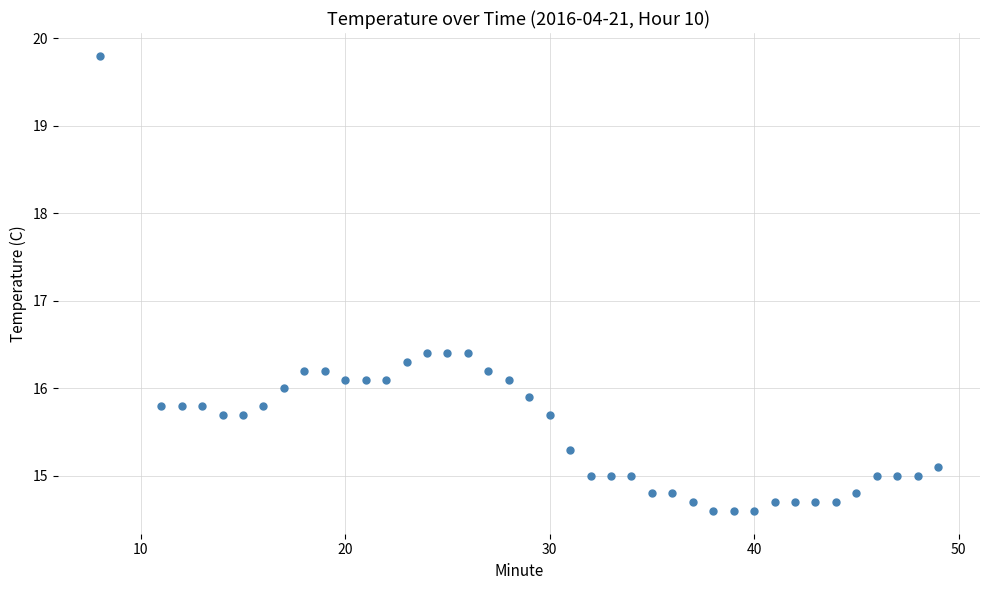

What is the average value?

15.6